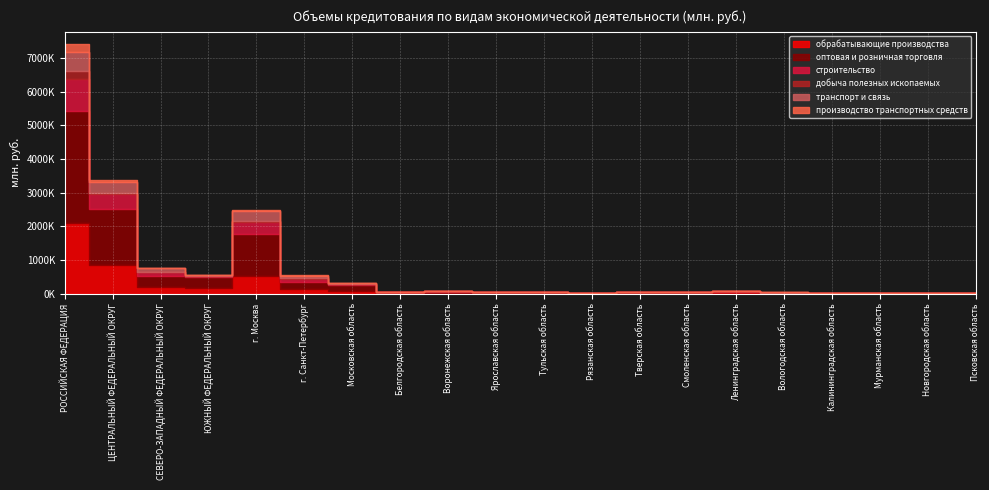

What is the value of the строительство point at the 3rd from the left?

112574